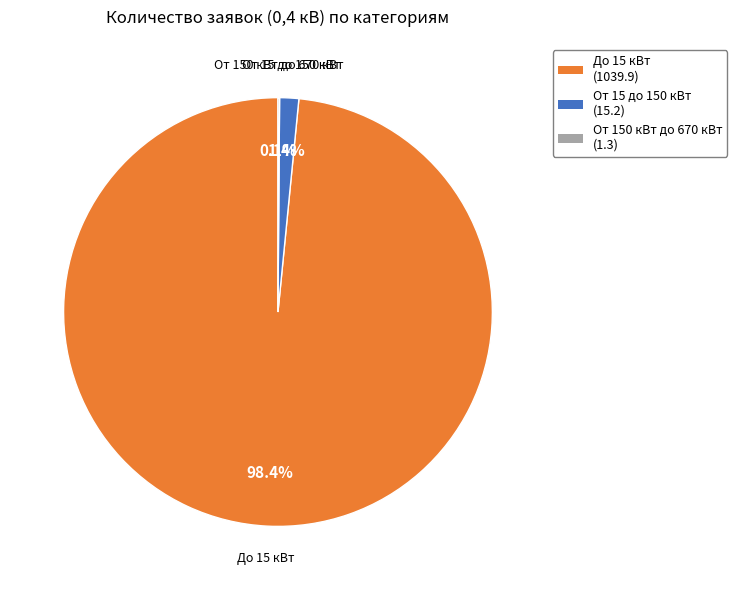

What is the total percentage of От 15 до 150 кВт (15.2) and До 15 кВт (1039.9)?

99.9%